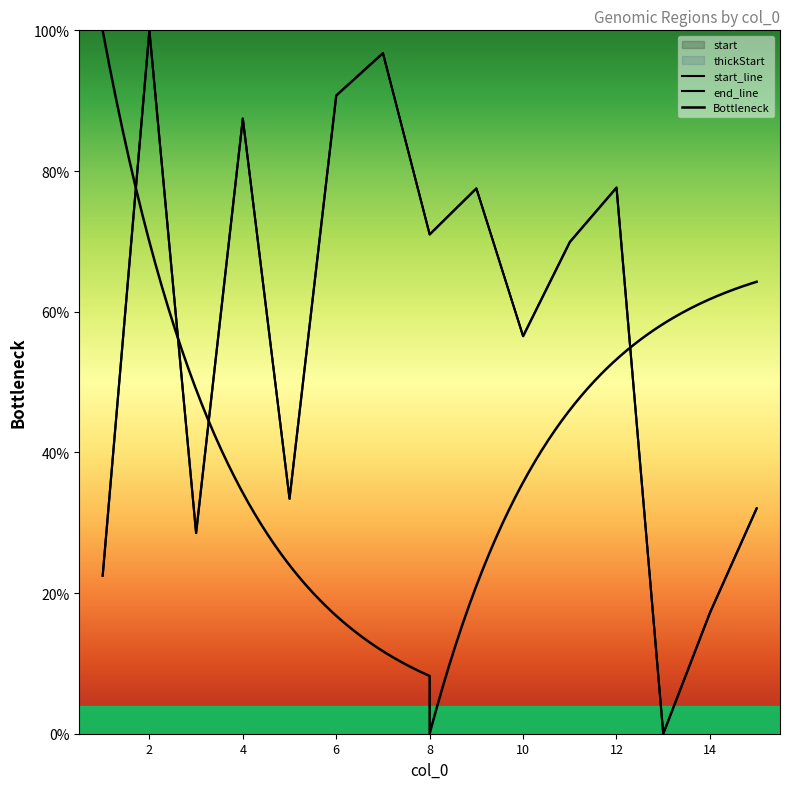

What is the total value across all series at 2?

200.0